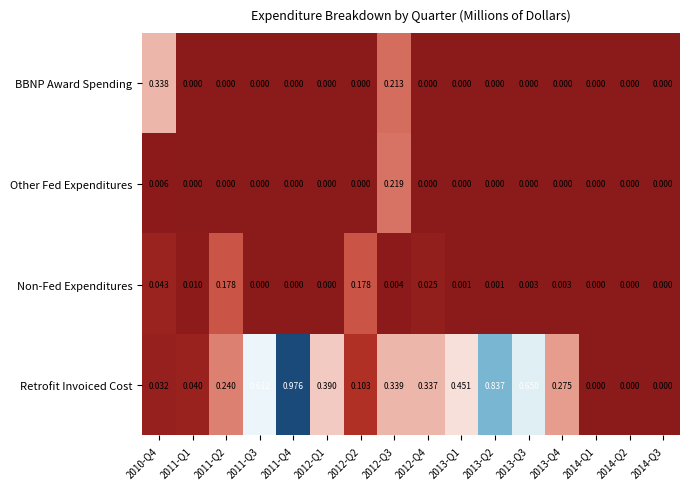

At 2012-Q3, list the series in order from largest to smallest.

Retrofit Invoiced Cost, Other Fed Expenditures, BBNP Award Spending, Non-Fed Expenditures